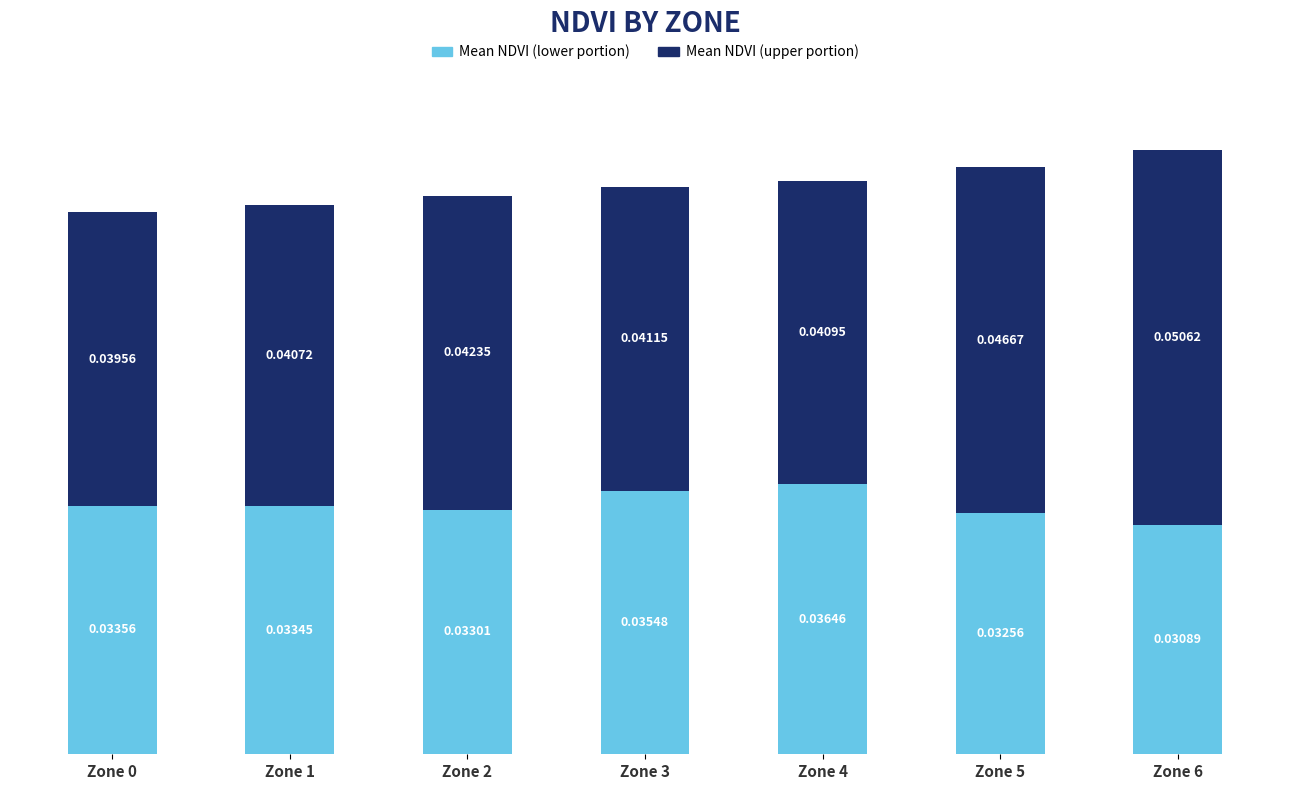

Count the number of categories in the chart.

7